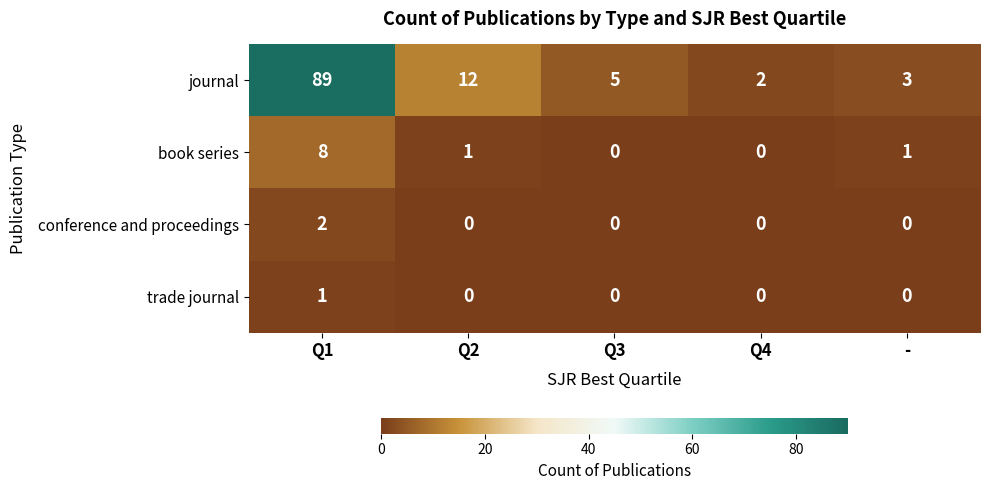

At which category is the sum across all series the highest?

Q1